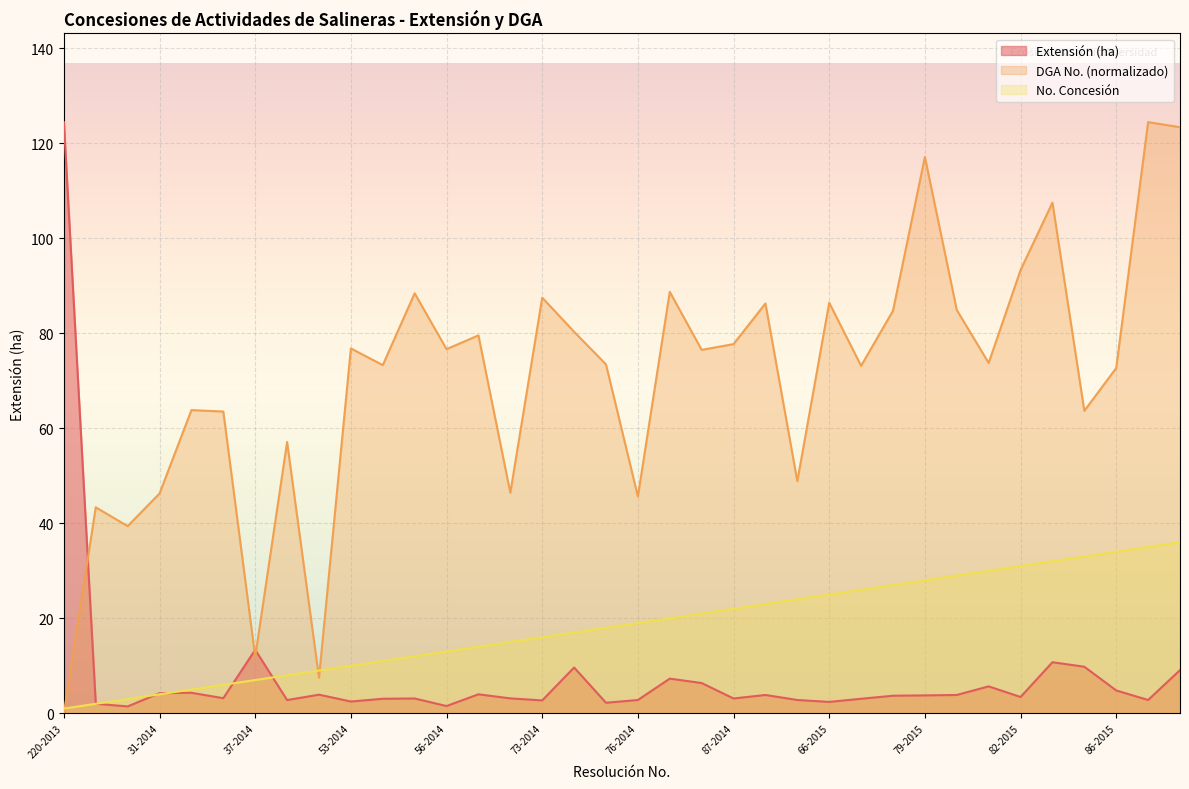

What is the label of the 4th point from the right?

84-2015